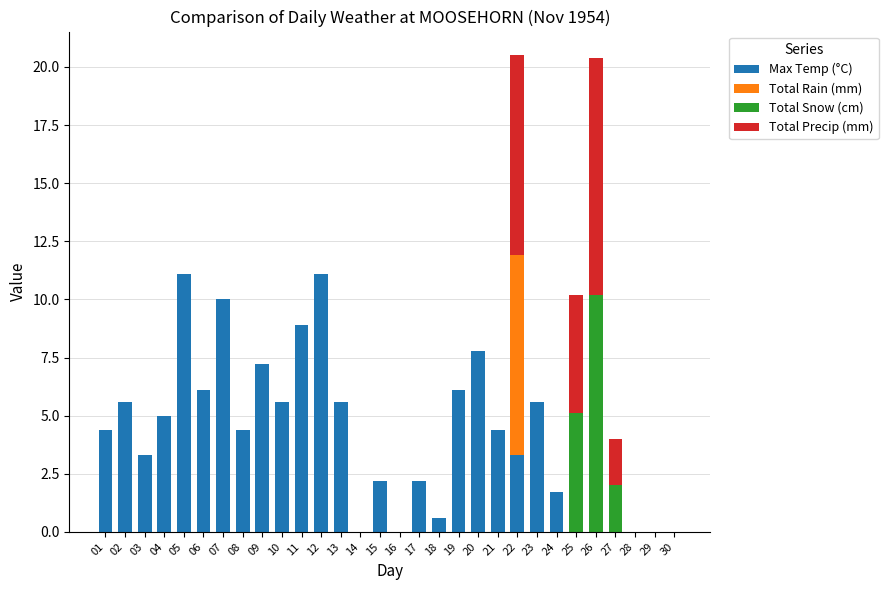

What is the total value across all series at 11?

8.9